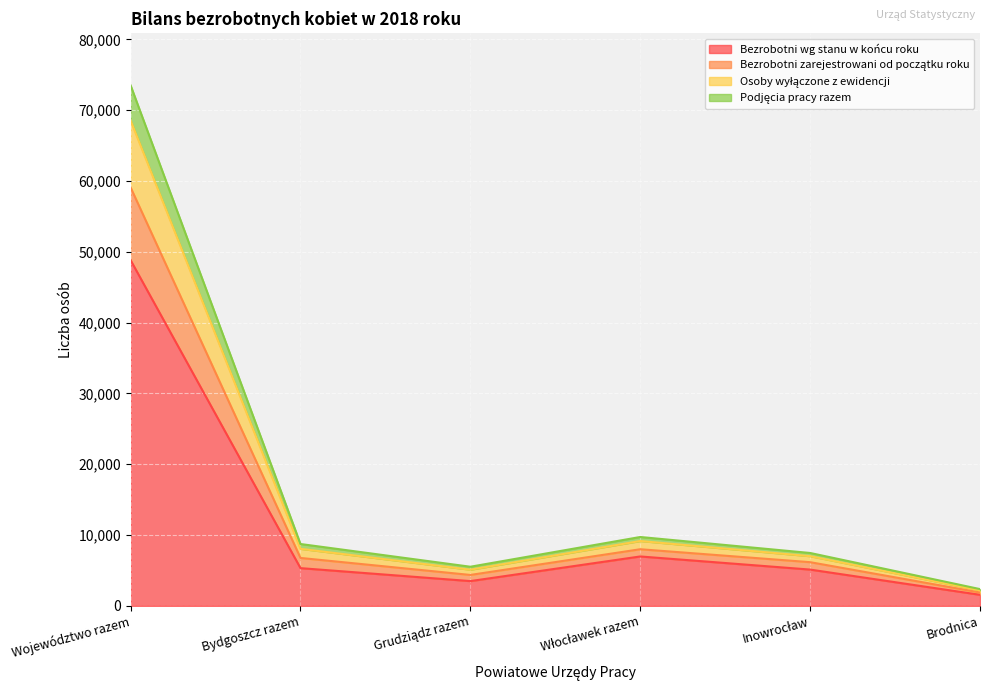

At which label does Bezrobotni wg stanu w końcu roku reach its minimum?

Brodnica